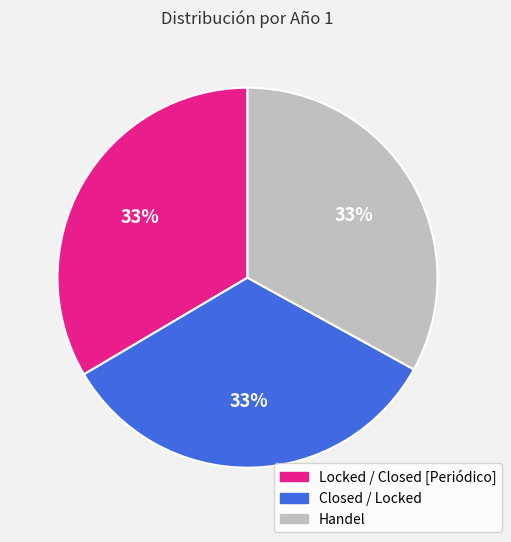

Is it true that Closed / Locked is 33% of the pie?

True